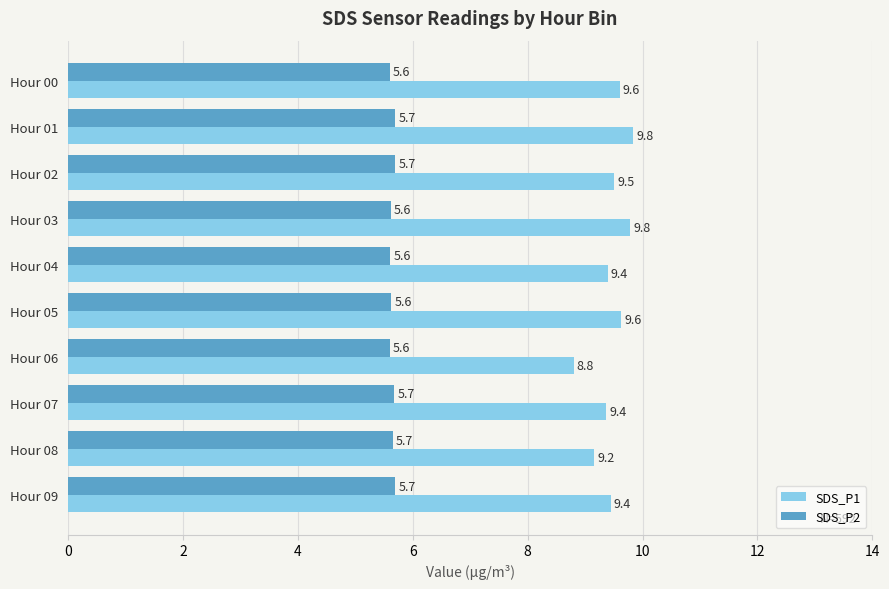

What is the lowest value of the SDS_P1 series?

8.8